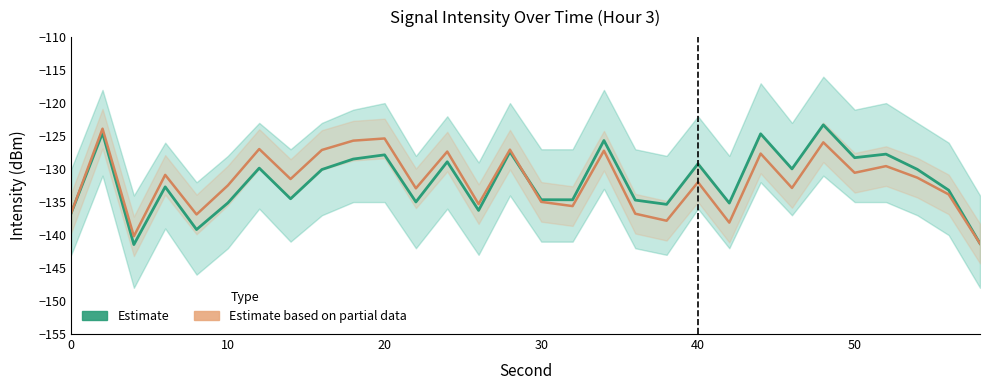

Reading left to right, list all the values displayed in this chart.

Estimate (mean): -136.7	-124.5	-141.4	-132.7	-139.2	-135.1	-129.9	-134.5	-130.1	-128.5	-127.8	-135.0	-128.9	-136.3	-127.4	-134.6	-134.7	-125.7	-134.7	-135.3	-129.2	-135.2	-124.7	-130.0	-123.3	-128.3	-127.7	-130.0	-133.2	-141.3
Partial estimate (mean): -136.7	-123.9	-140.2	-130.9	-136.9	-132.5	-127.0	-131.5	-127.1	-125.7	-125.4	-132.9	-127.3	-135.3	-127.1	-135.0	-135.6	-127.2	-136.8	-137.8	-132.0	-138.1	-127.7	-132.9	-125.9	-130.6	-129.6	-131.3	-133.8	-141.3